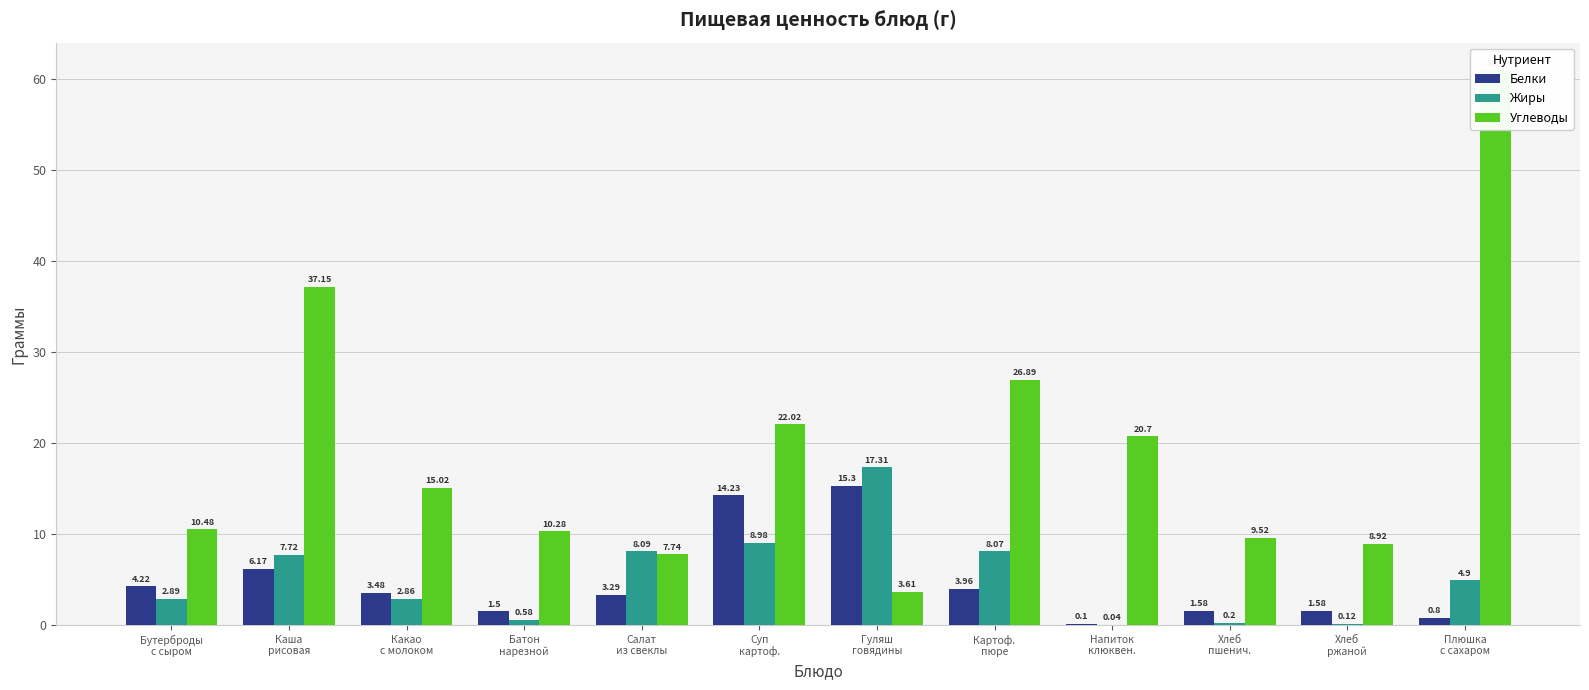

What are all the series names shown in the legend?

Белки, Жиры, Углеводы